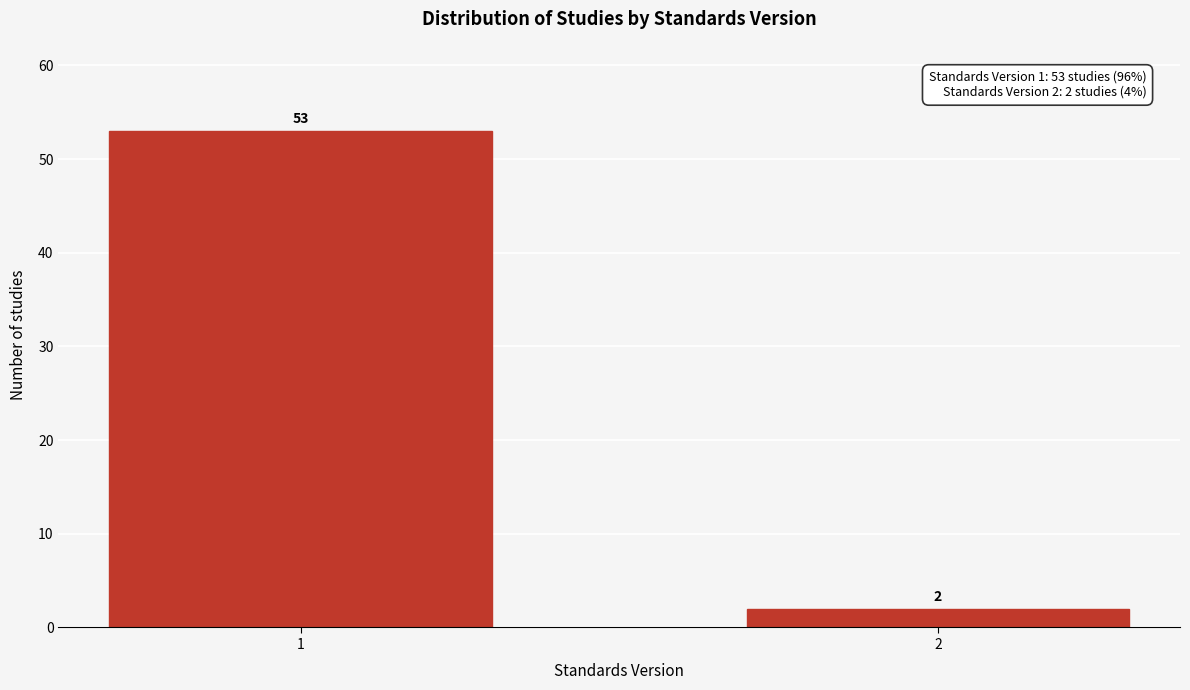

Reading left to right, extract all data points from this chart.

53	2